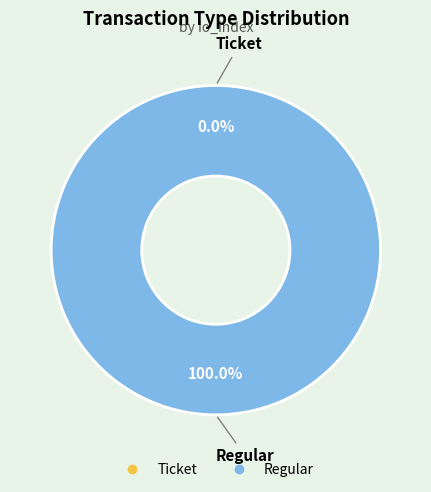

The Ticket slice represents 9% of the pie. True or false?

False